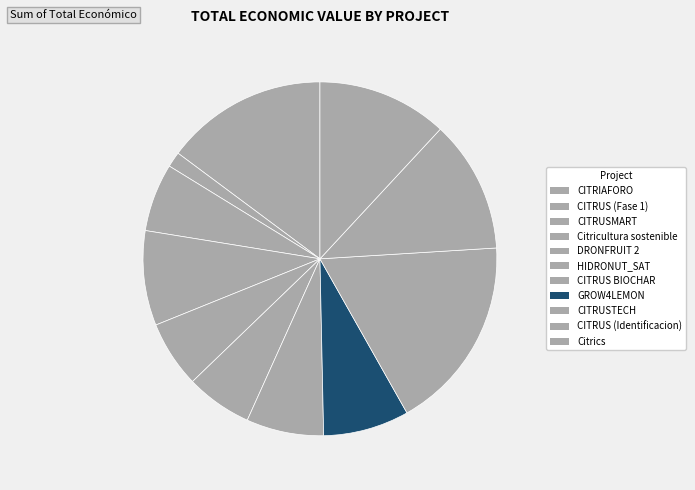

Rank the categories by value from lowest to highest.

CITRUS (Fase 1), HIDRONUT_SAT, DRONFRUIT 2, CITRUSMART, CITRUS BIOCHAR, GROW4LEMON, Citricultura sostenible, Citrics, CITRUS (Identificacion), CITRIAFORO, CITRUSTECH